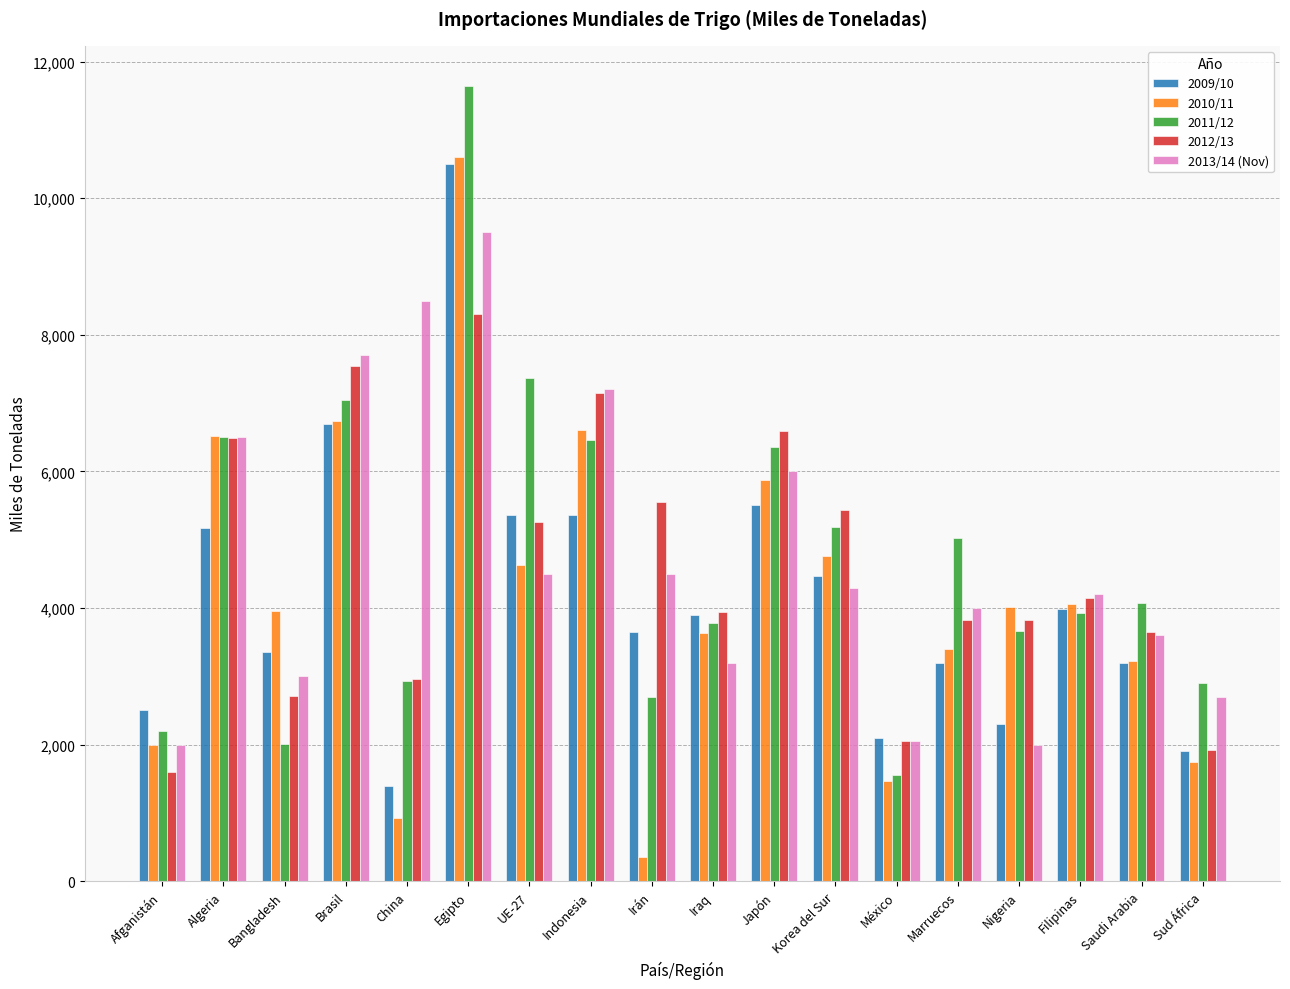

How many data points does each series have?

18